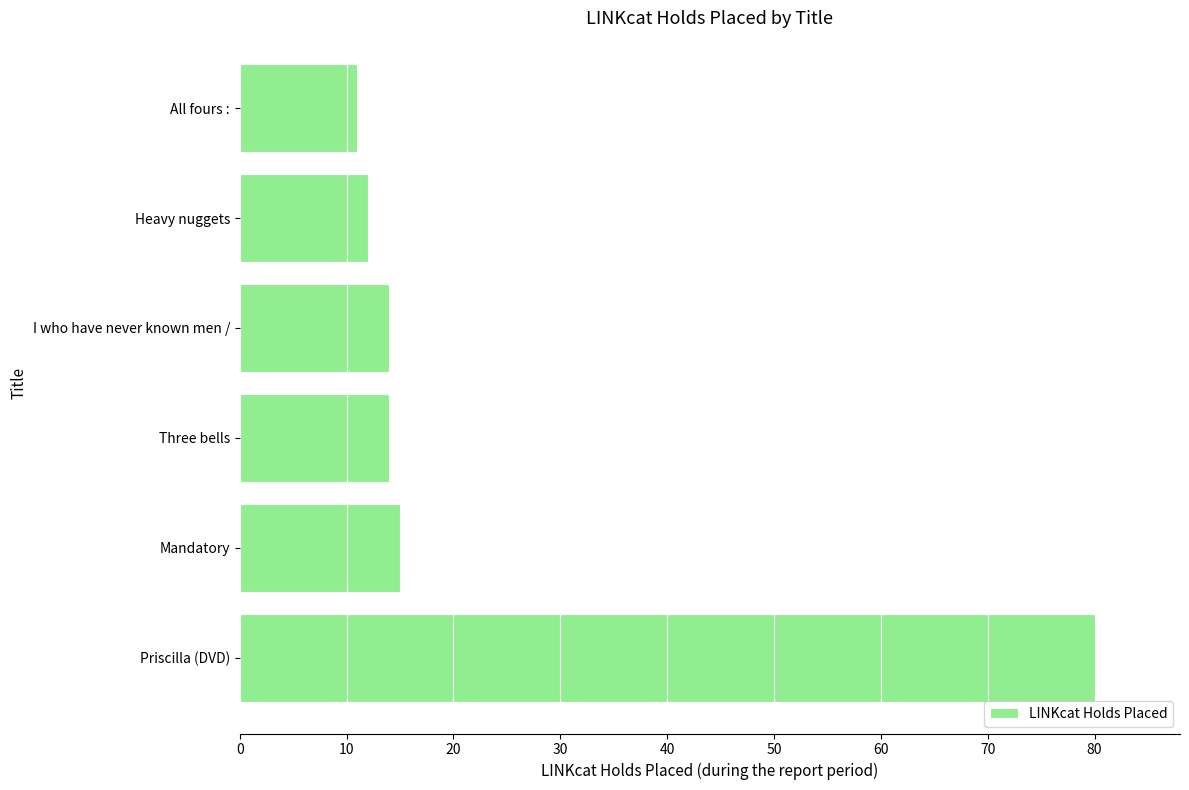

What is the greatest value displayed?

80